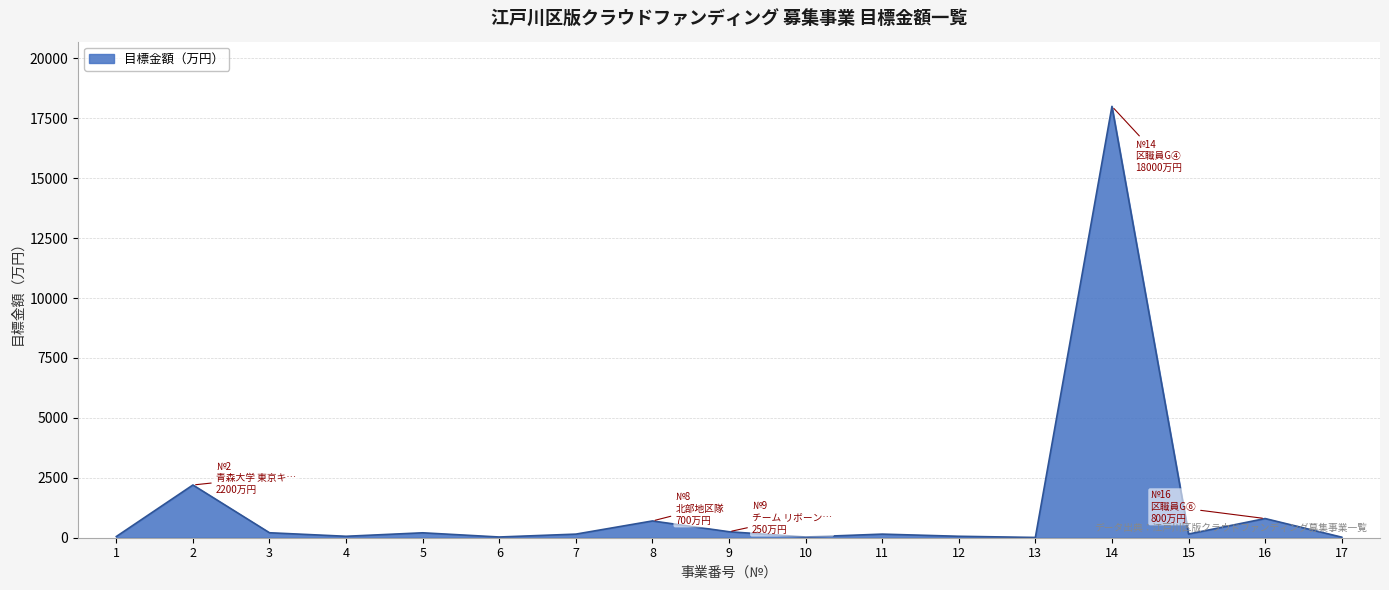

What is the greatest value displayed?

18000